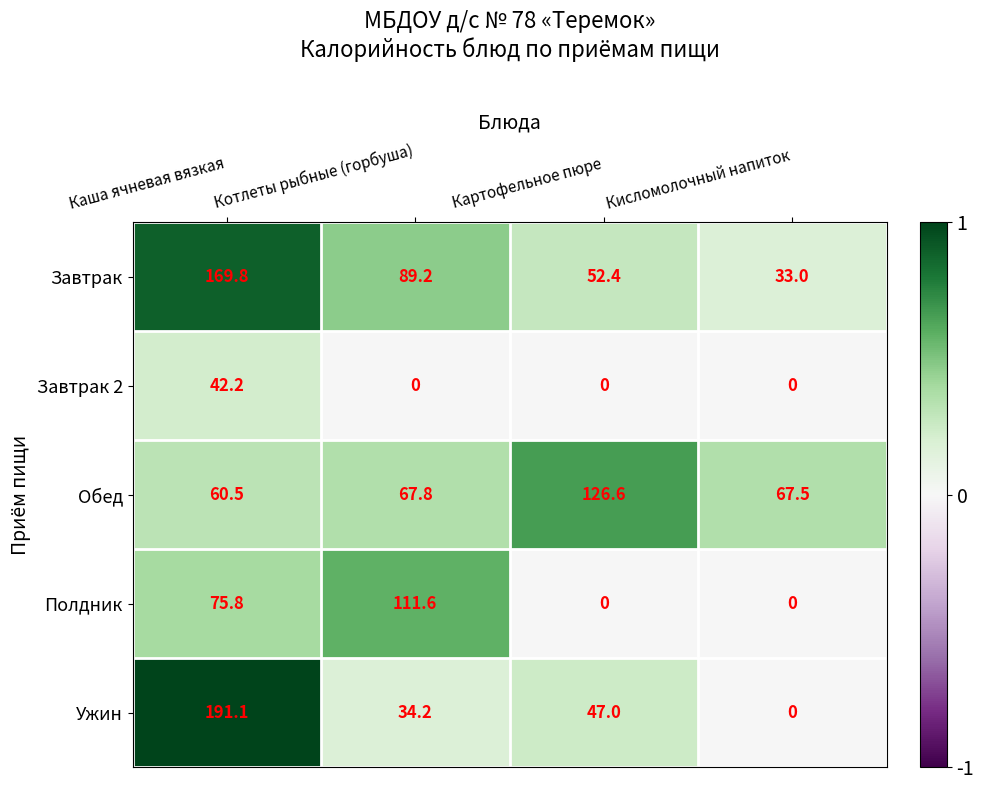

What is the sum of all Завтрак values?

344.4